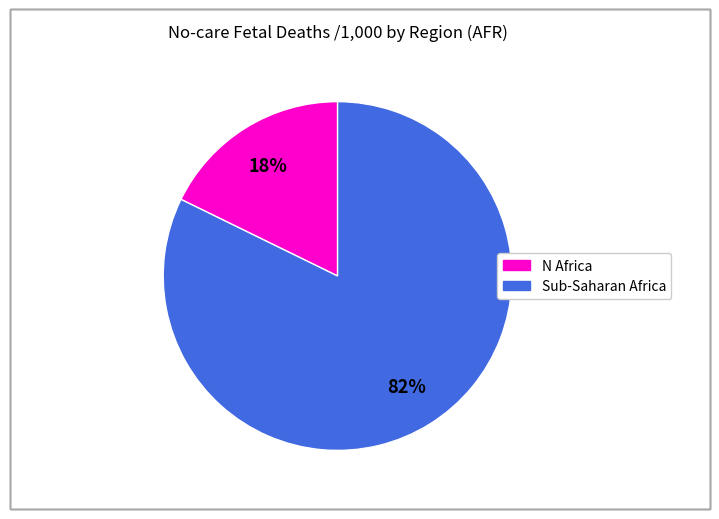

Does any single category account for the majority?

Yes